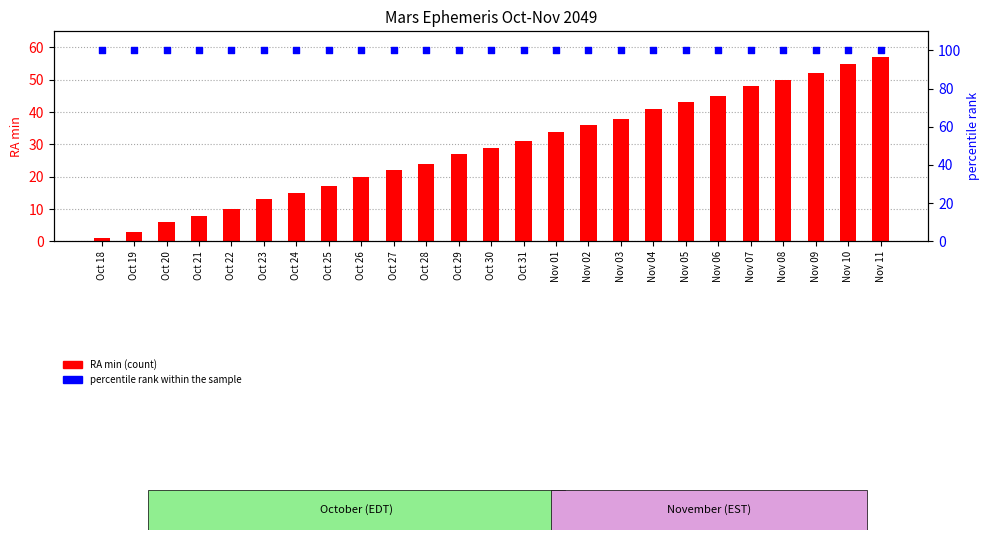

Which series contains the lowest Y value?

RA min (count)